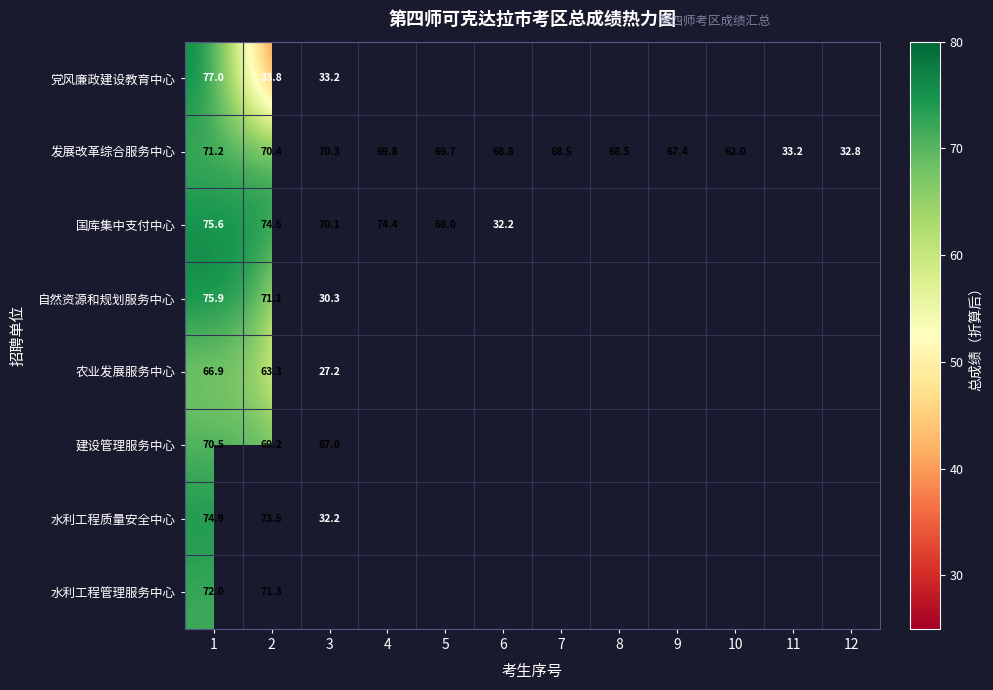

How many categories are shown in the chart?

12